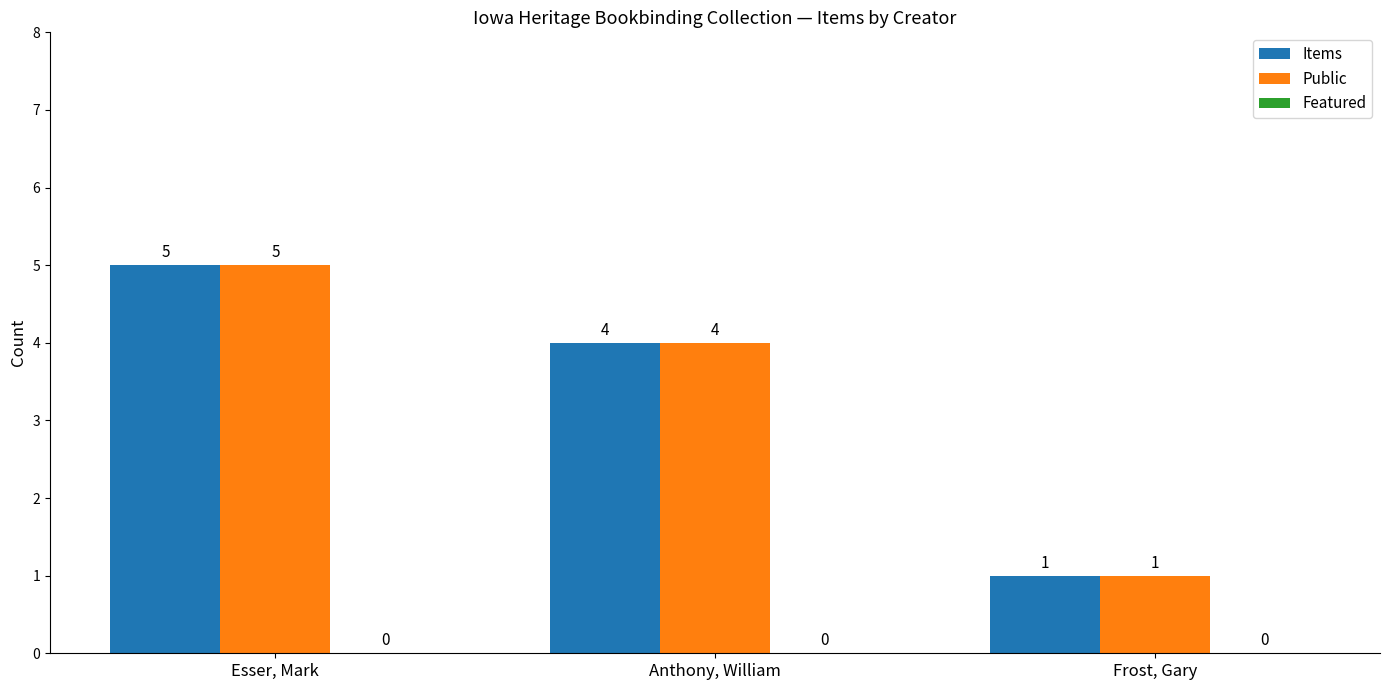

What value does the Public series have at Esser, Mark?

5